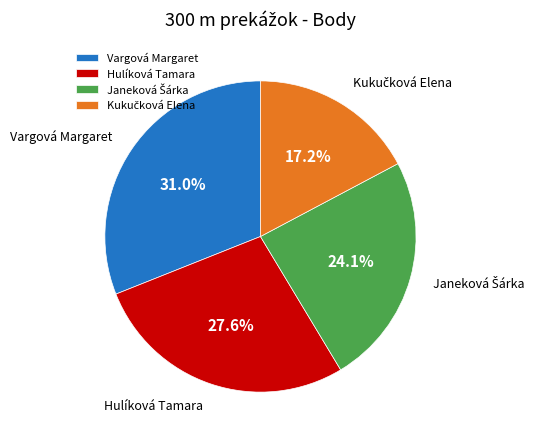

Count the number of slices in the pie.

4